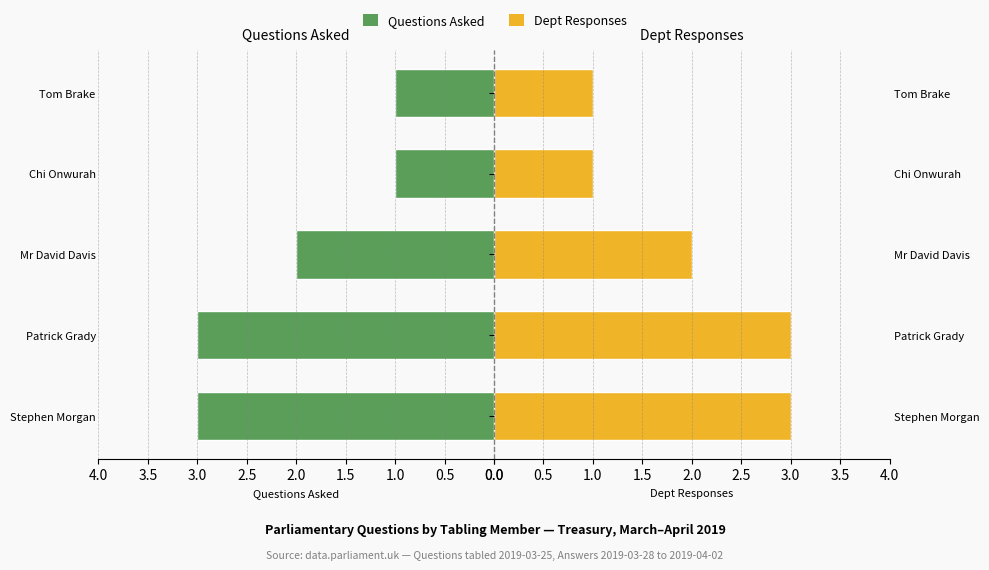

What is the sum of the Dept Responses values at 0.0 and 2.0?

4